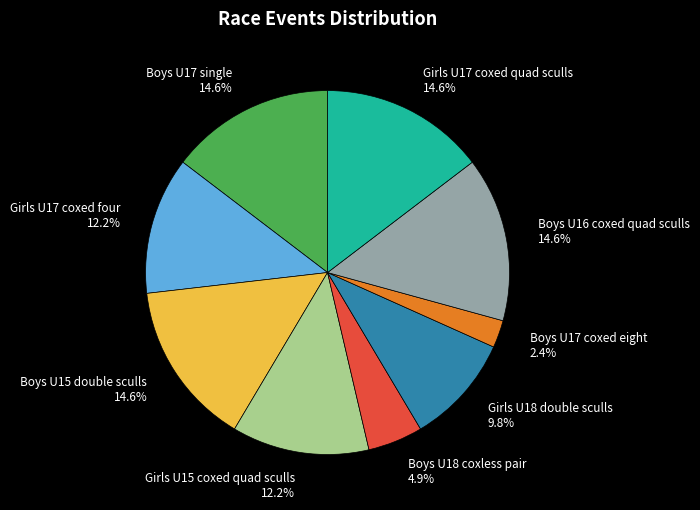

What is the smallest slice in the pie chart?

Boys U17 coxed eight